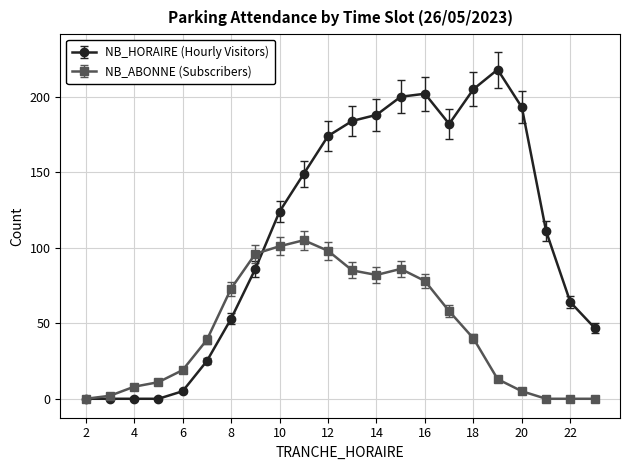

Which series has the largest total across all categories?

NB_HORAIRE (Hourly Visitors)